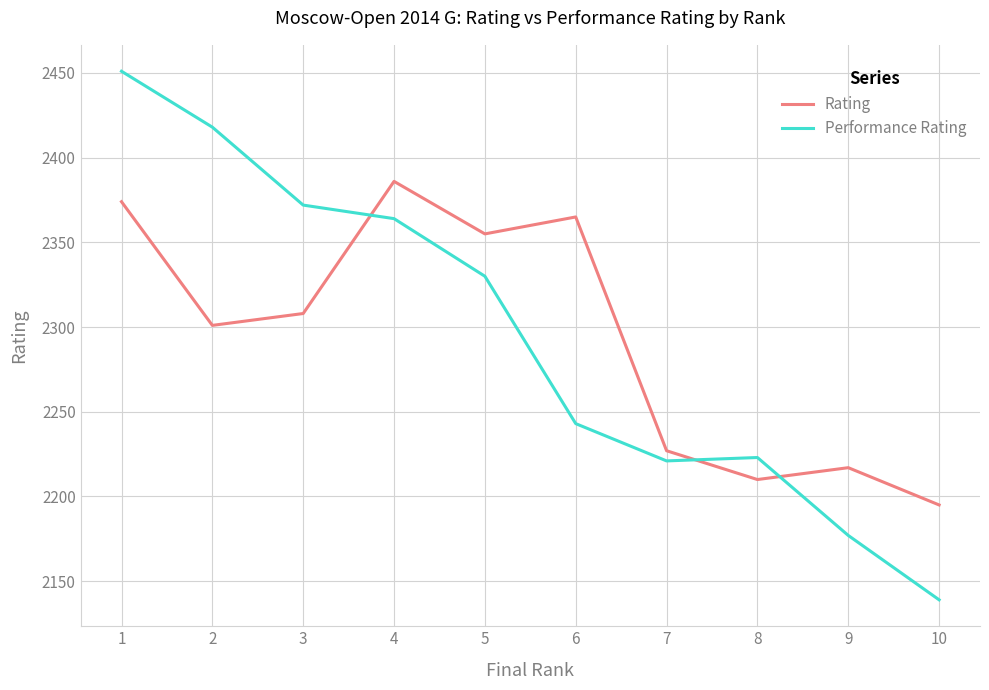

What is the sum of the Performance Rating values at 5 and 6?

4573